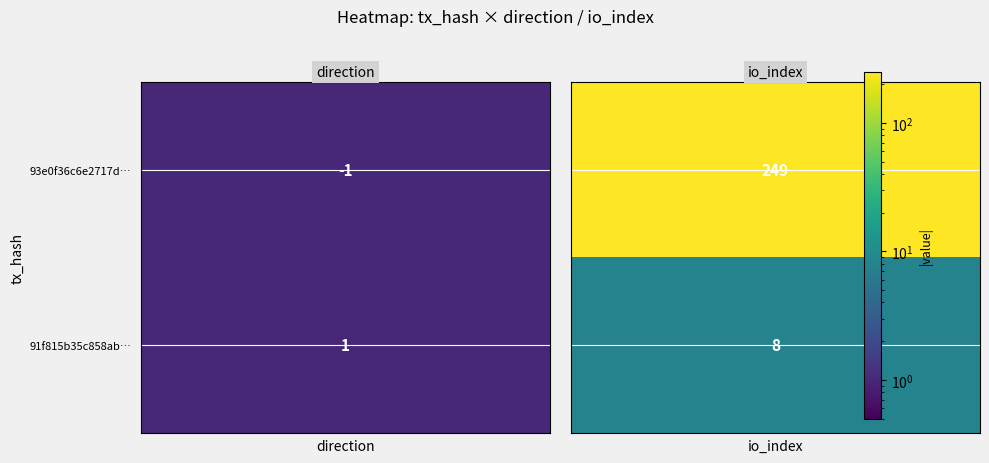

What is the sum of the 91f815b35c858abdc0e24e953322bc51c28b57c values at 1 and 0?

9